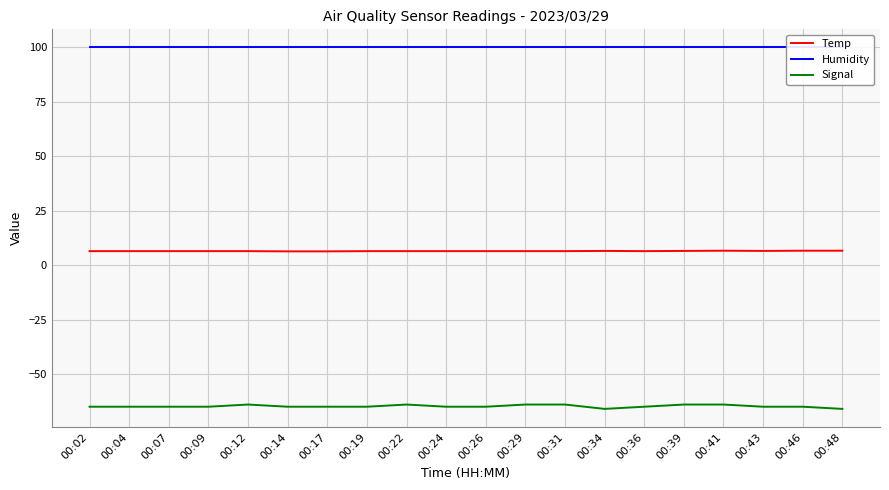

True or false: Humidity and Signal intersect in this chart.

False